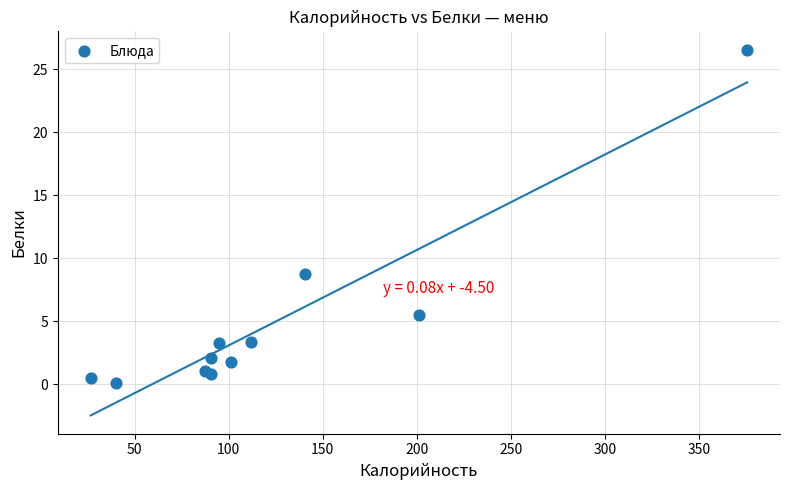

What Y value in the scatter plot is closest to 13?

8.7